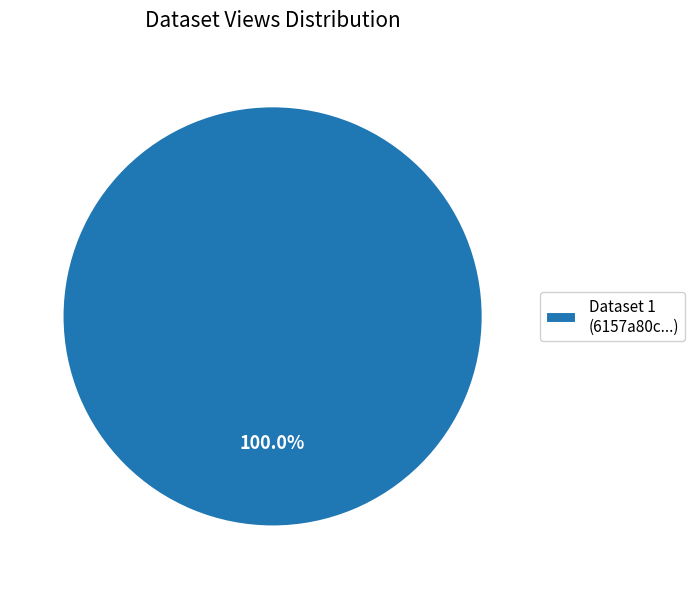

Does any single category account for the majority?

Yes